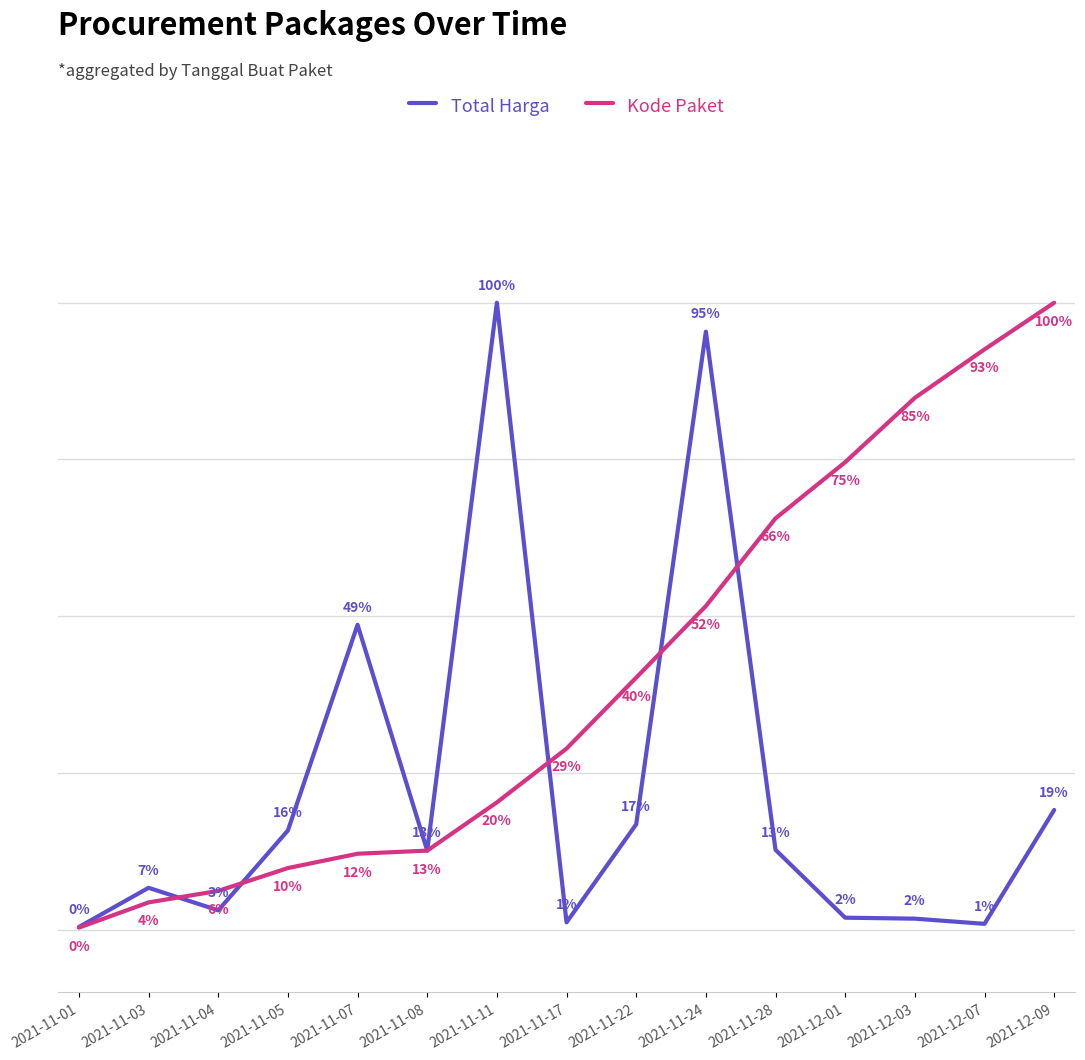

True or false: Kode Paket and Total Harga intersect in this chart.

True